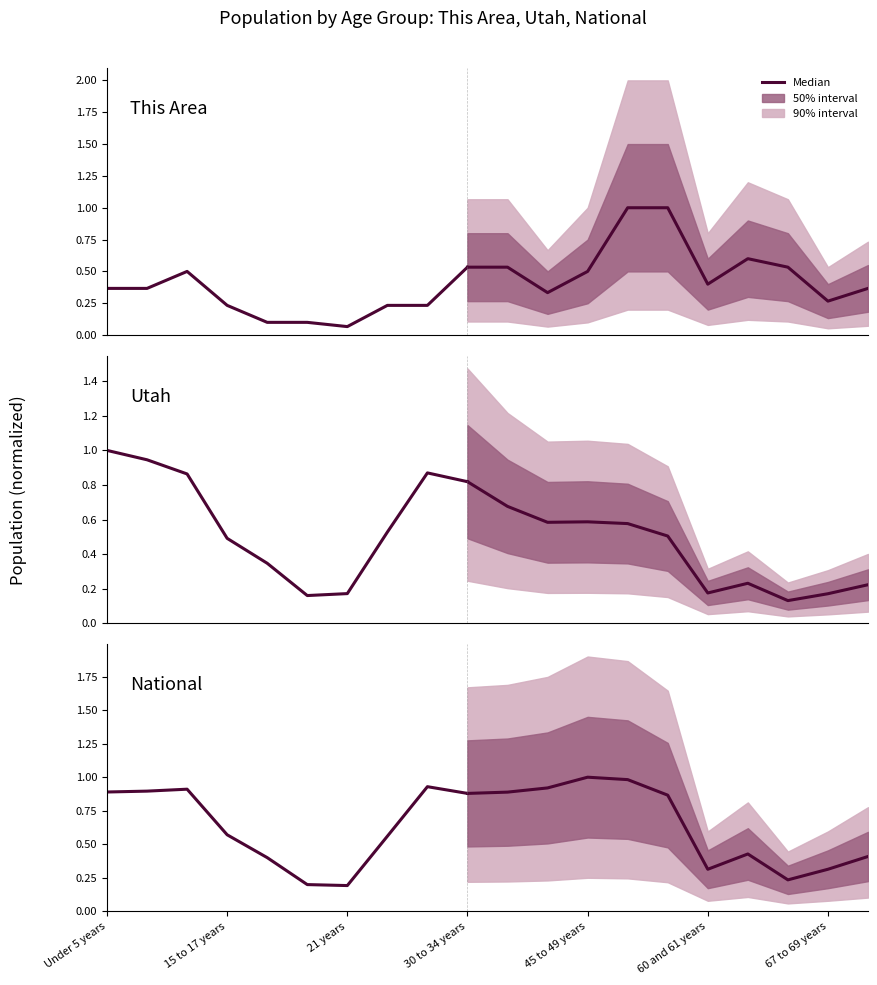

True or false: This Area and National cross at least once.

False